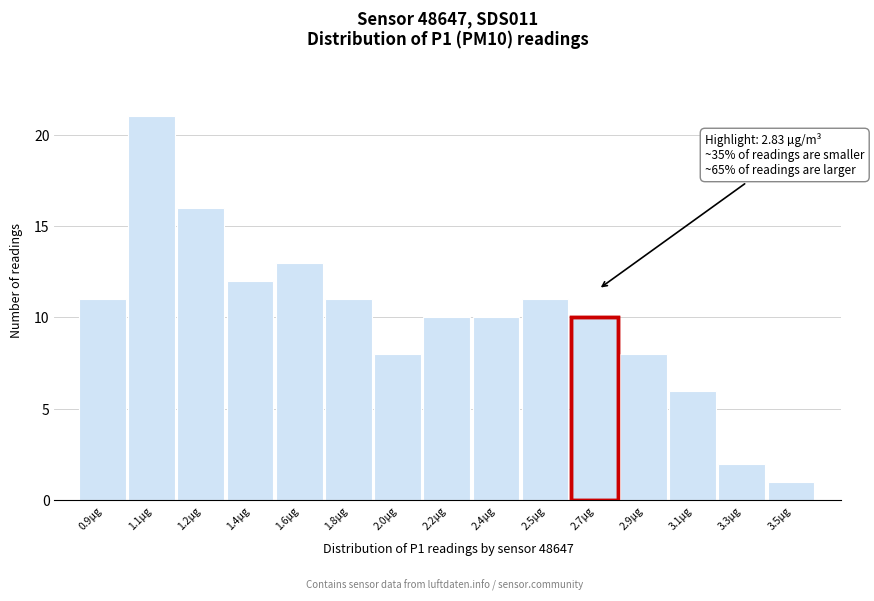

Reading right to left, extract all data points from this chart.

1	2	6	8	10	11	10	10	8	11	13	12	16	21	11